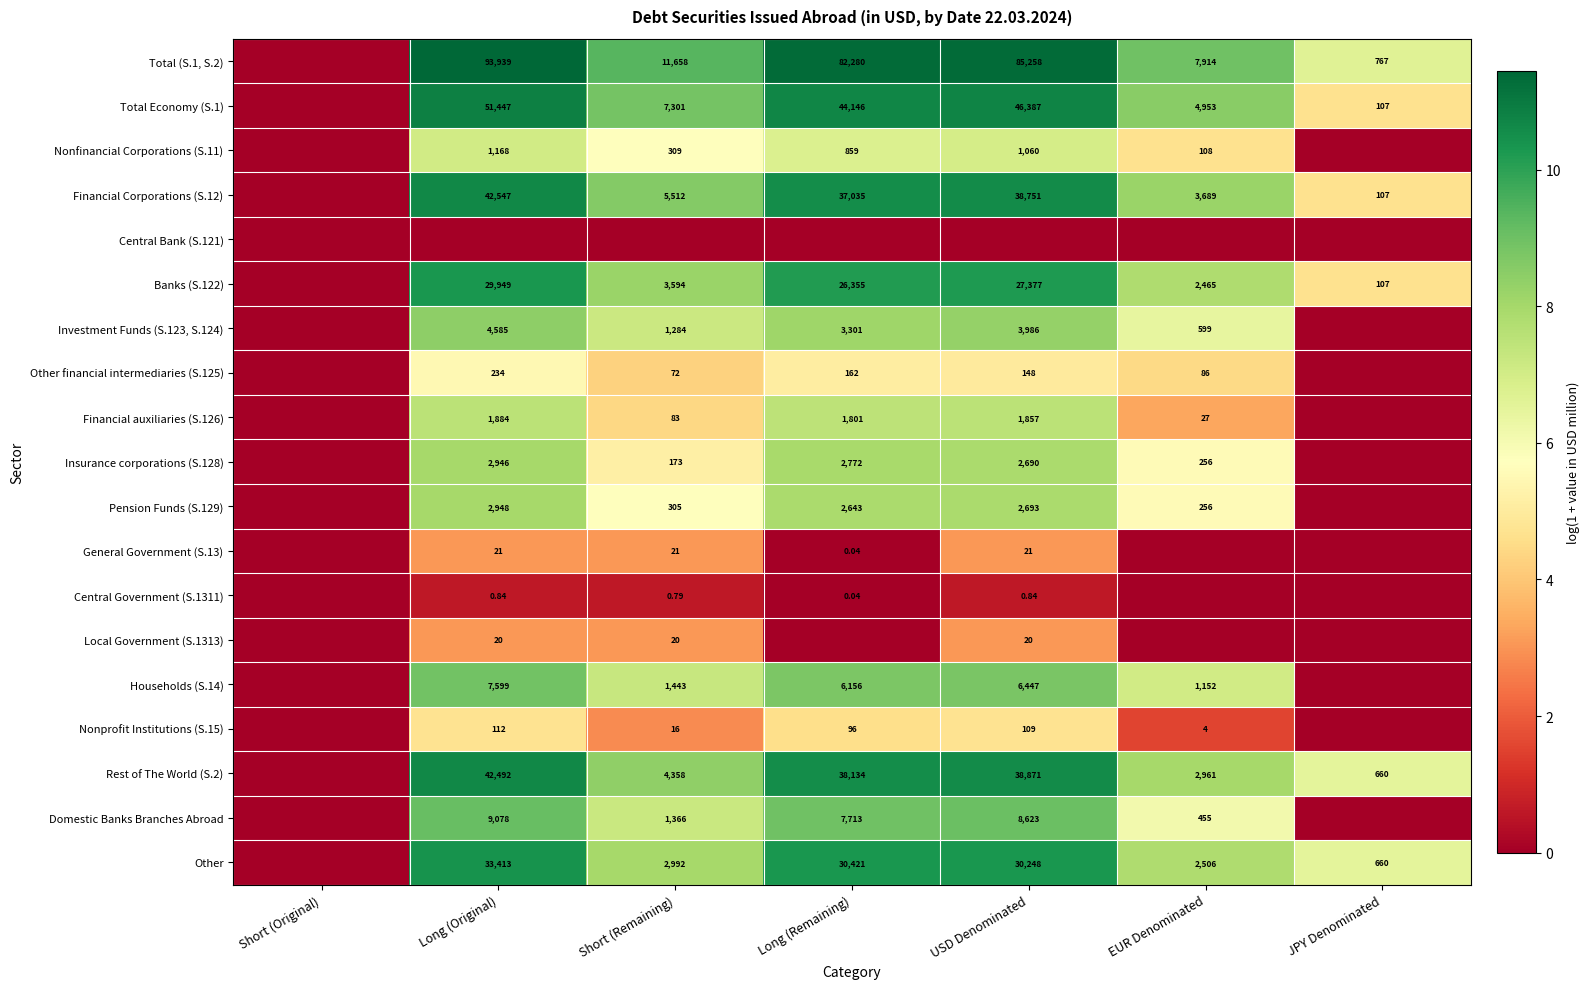

The value of Pension Funds (S.129) at Short (Remaining) is 5.7. True or false?

True